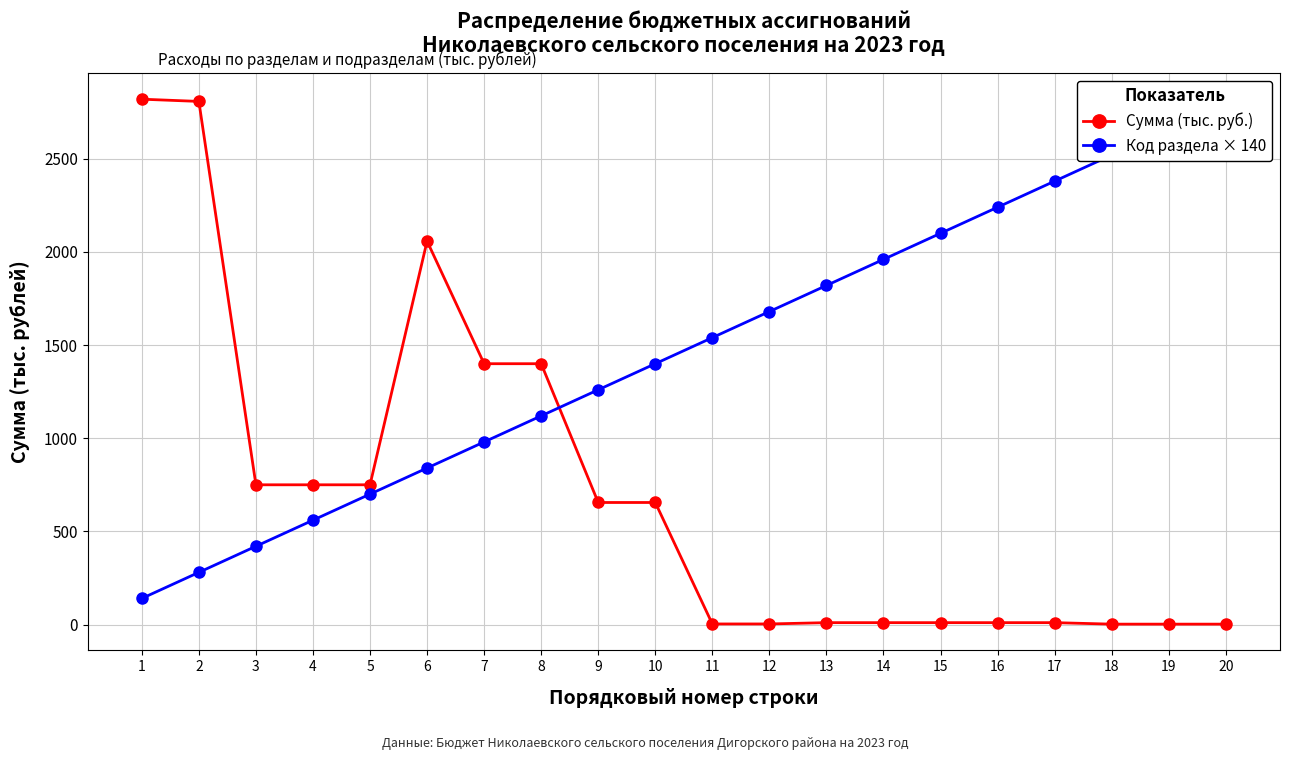

What are all the series names shown in the legend?

Сумма (тыс. руб.), Код раздела × 140